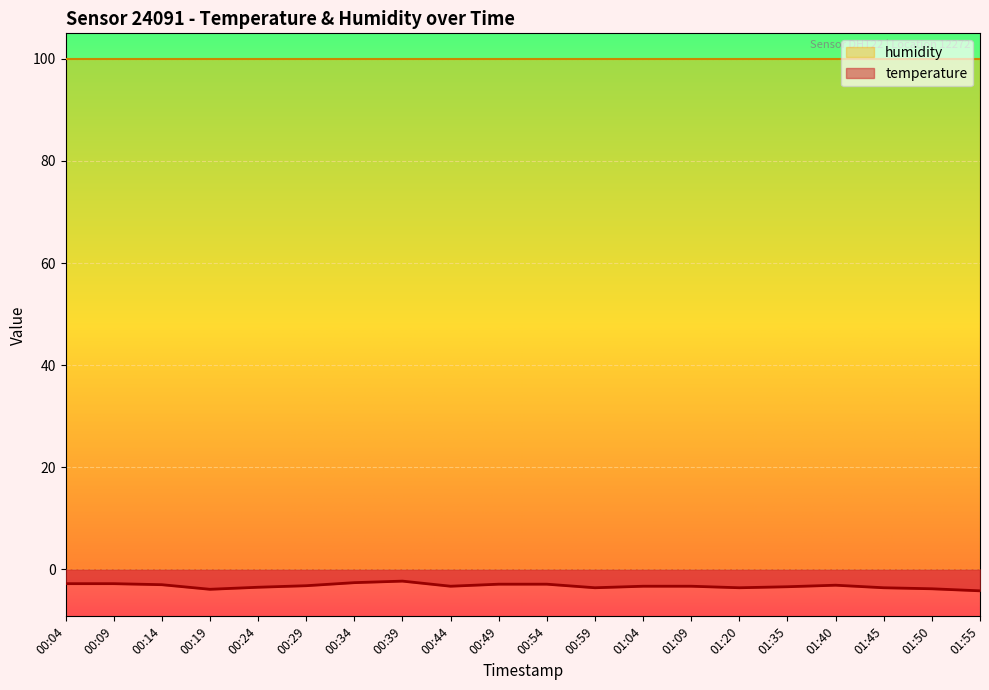

Reading left to right, transcribe all the data shown in this chart.

-2.8	-2.8	-3.0	-3.9	-3.5	-3.2	-2.6	-2.3	-3.3	-2.9	-2.9	-3.6	-3.3	-3.3	-3.6	-3.4	-3.1	-3.6	-3.8	-4.2